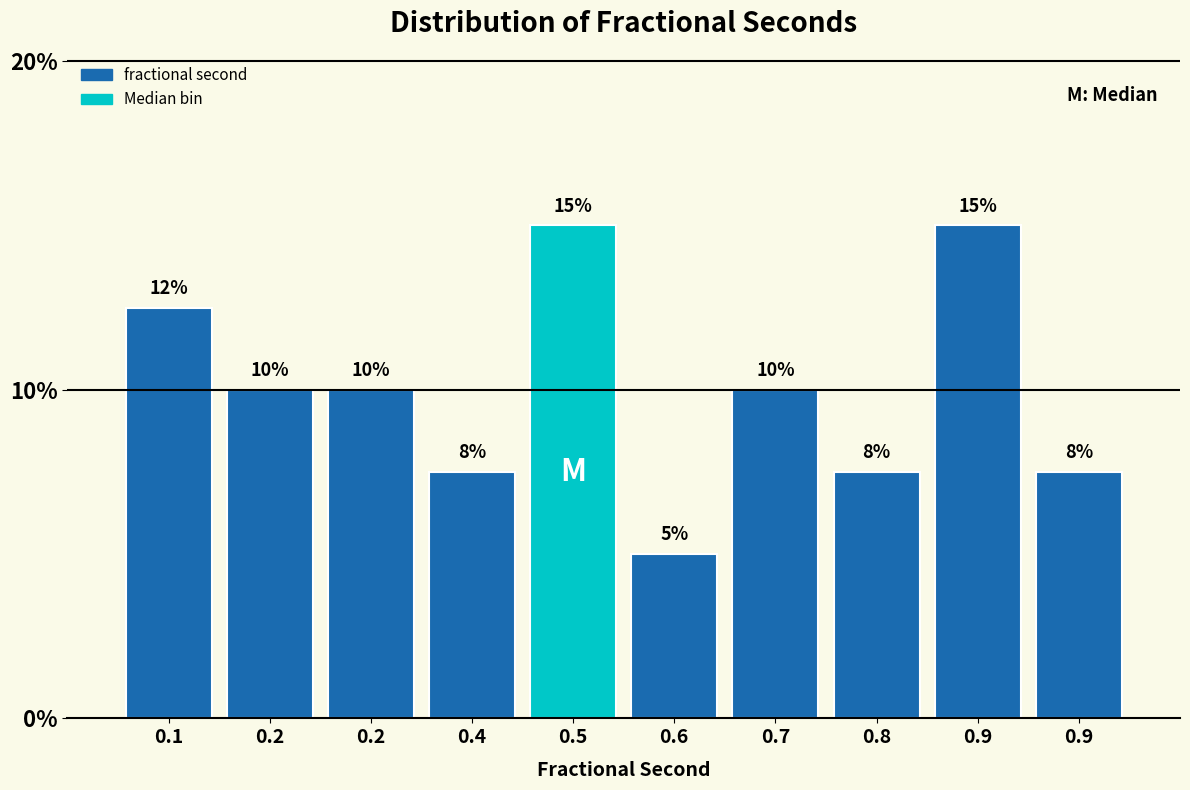

Count the number of data series in this chart.

1